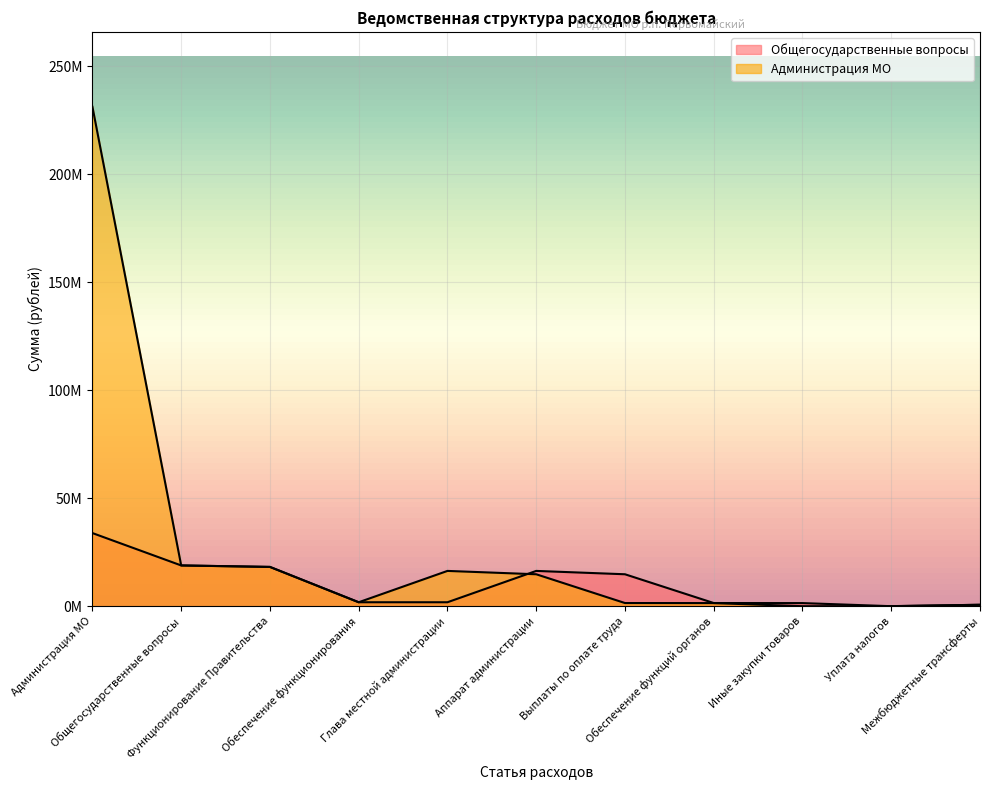

Is it true that Общегосударственные вопросы equals 53352263.8 at Администрация МО?

False